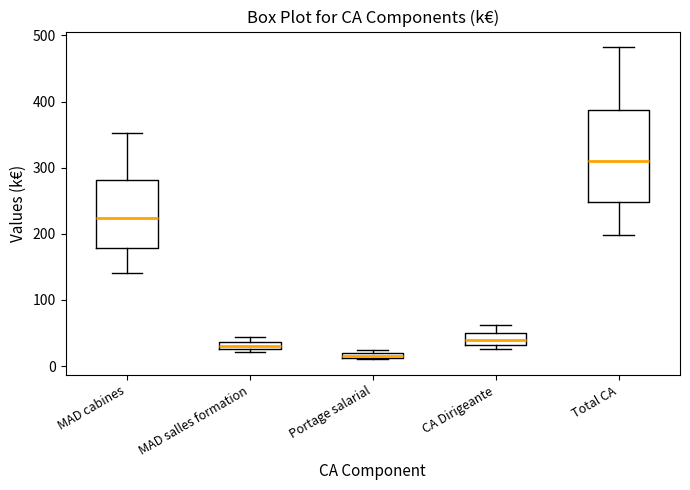

Comparing the boxes themselves (not the whiskers), which one is the tallest?

Total CA